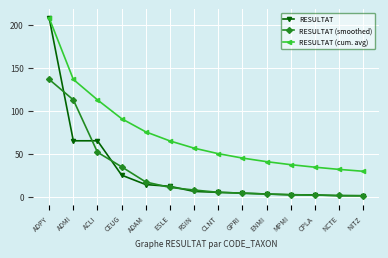

True or false: RESULTAT has a value of 2.0 at CPLA.

True